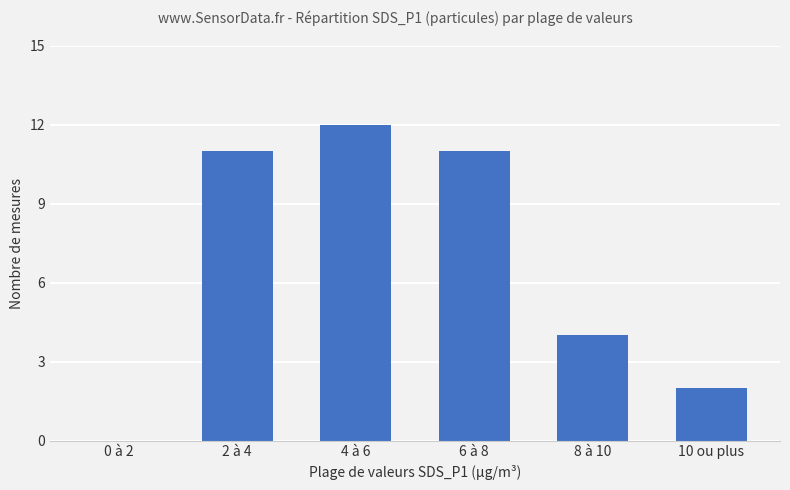

What is the sum of all values?

40